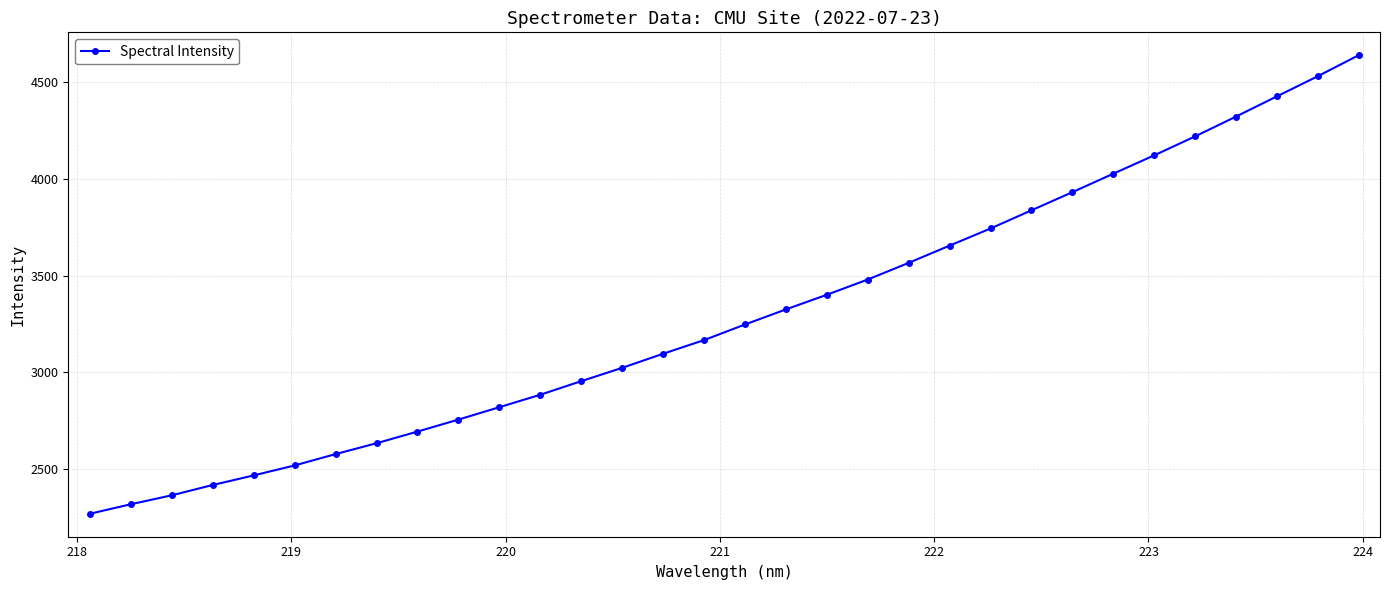

What is the value of the 25th point from the left?

3930.6